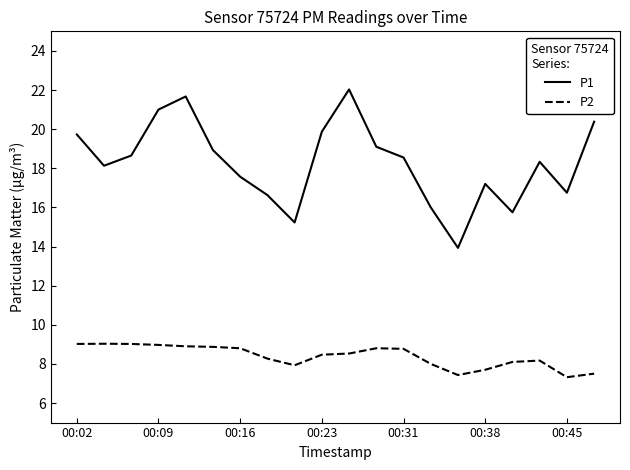

Which series has the largest range (max minus min)?

P1